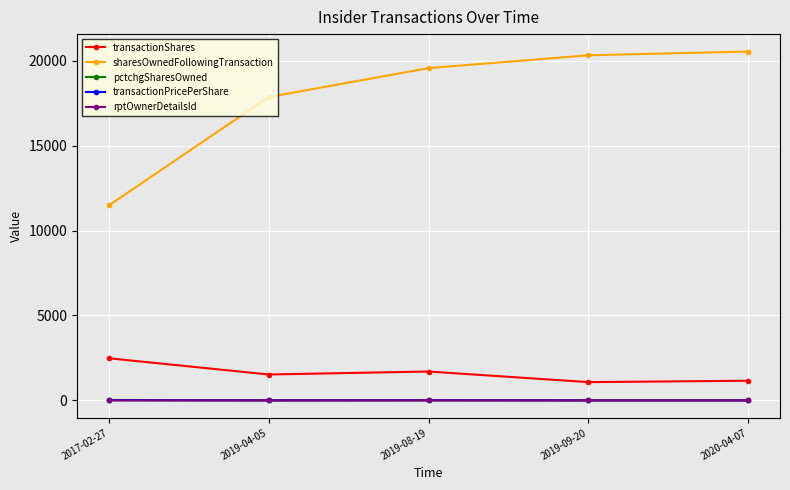

What is the value of the sharesOwnedFollowingTransaction point at the 2nd from the left?

17856.0